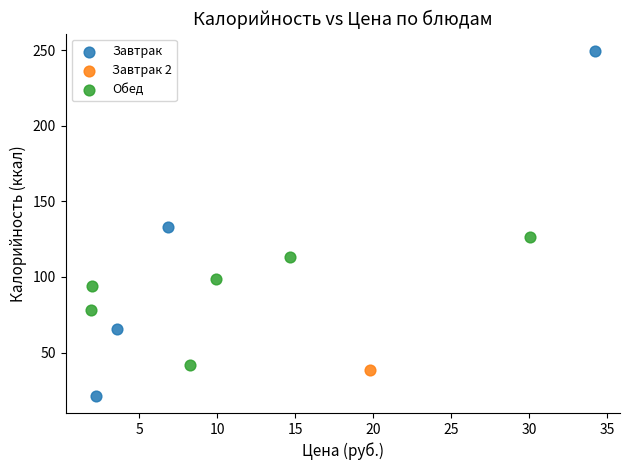

What are all the series names shown in the legend?

Завтрак, Завтрак 2, Обед